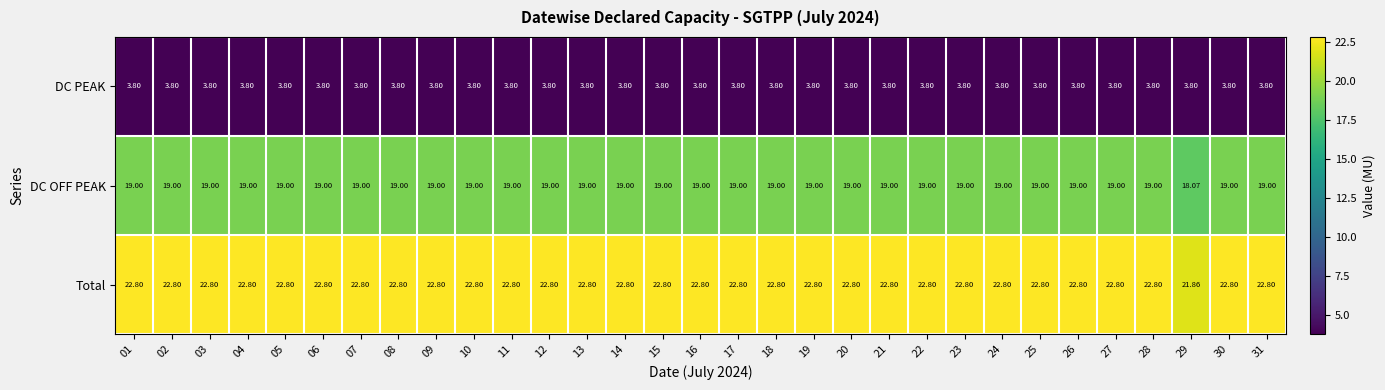

Is the value of DC OFF PEAK at 07 greater than the value of DC PEAK at 11?

Yes